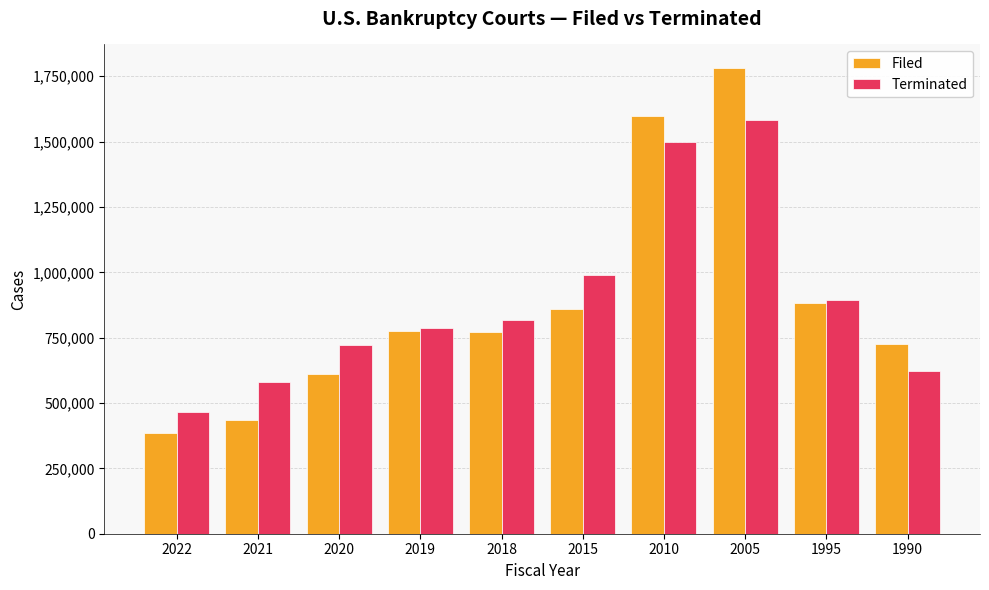

Rank the series by their maximum value, from highest to lowest.

Filed, Terminated